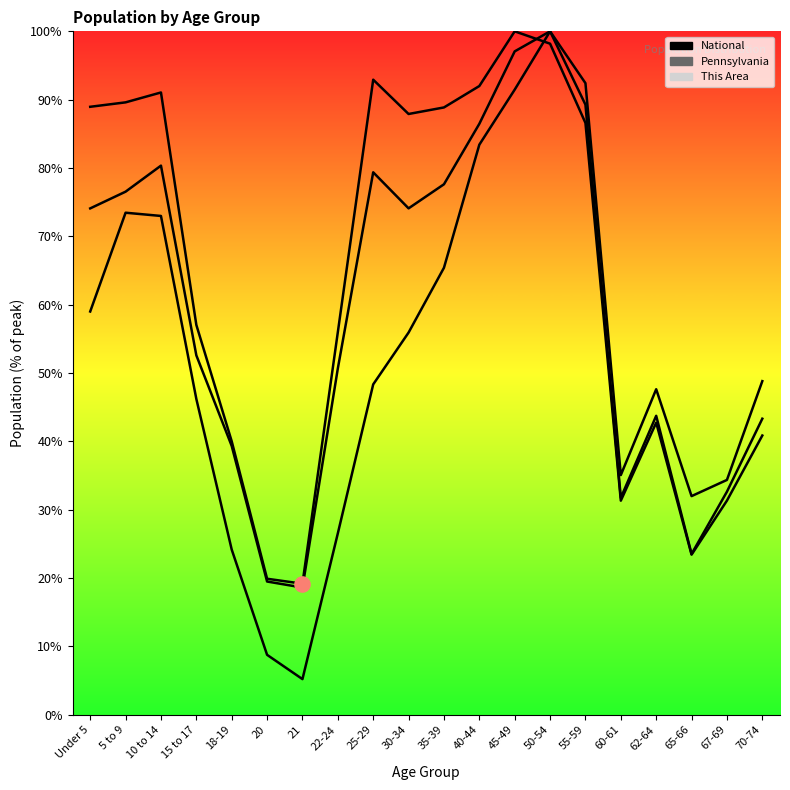

At how many categories does at least one series exceed 22?

18